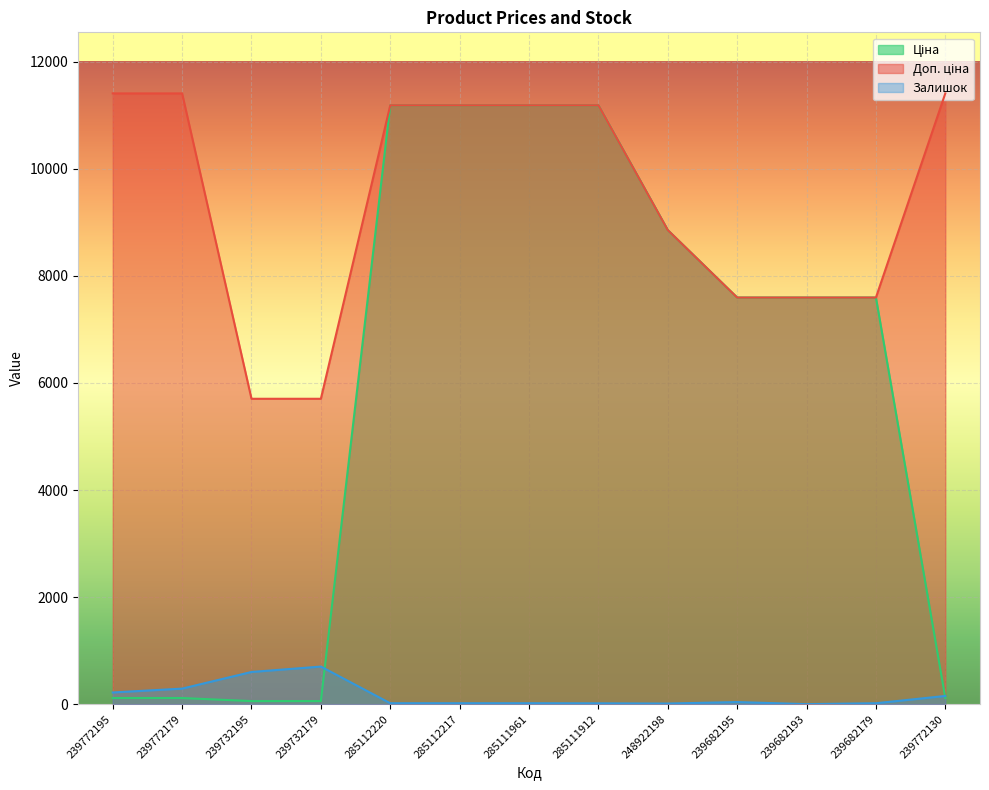

Reading right to left, extract all data points from this chart.

Ціна: 114.1	7596.5	7596.5	7596.5	8856.7	11188.2	11188.2	11188.2	11188.2	57.0	57.0	114.1	114.1
Доп. ціна: 11410.0	7596.5	7596.5	7596.5	8856.7	11188.2	11188.2	11188.2	11188.2	5705.0	5705.0	11410.0	11410.0
Залишок: 153.0	17.0	0.0	39.0	11.0	15.0	17.0	17.0	17.0	702.0	601.0	290.0	218.0